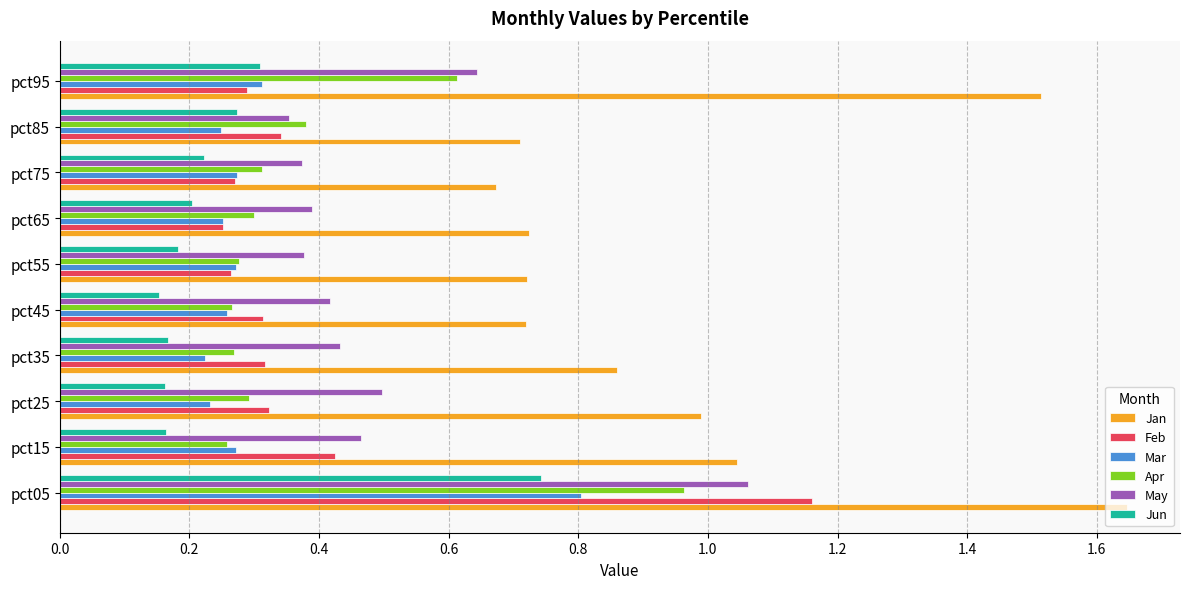

Which category has the highest value in the May series?

pct05